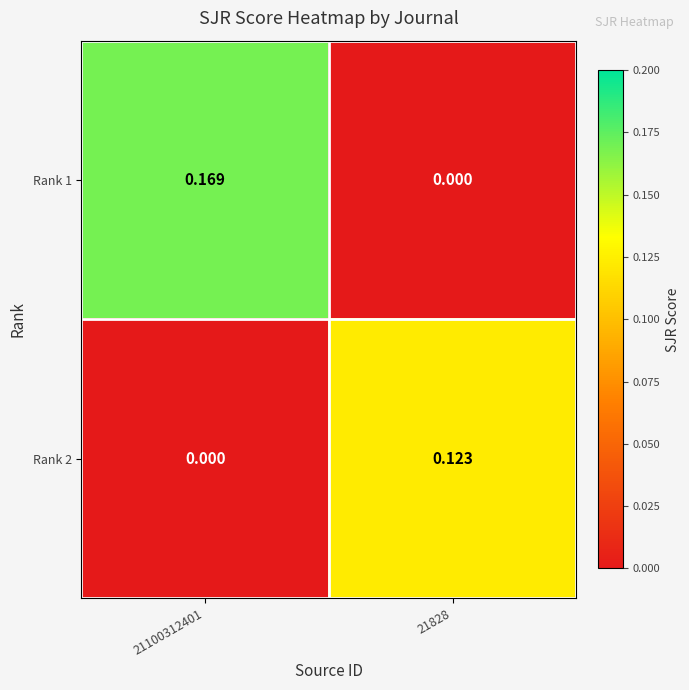

How many values in the Rank 1 series exceed 0?

1